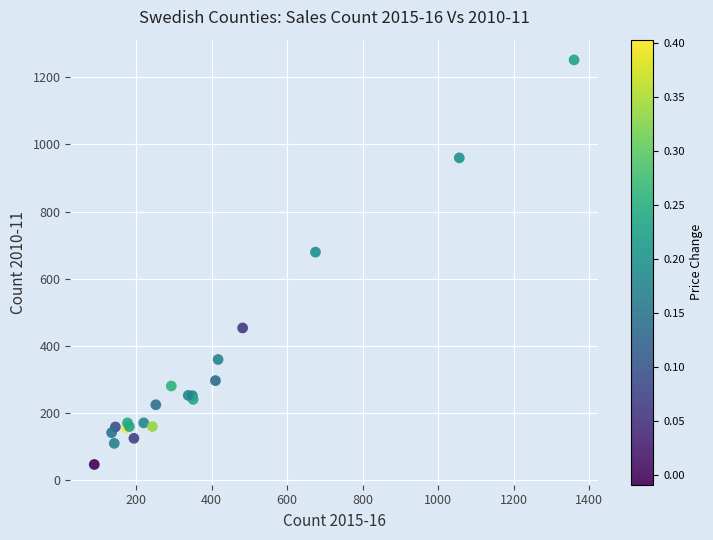

What Y value in the scatter plot is closest to 649?

679